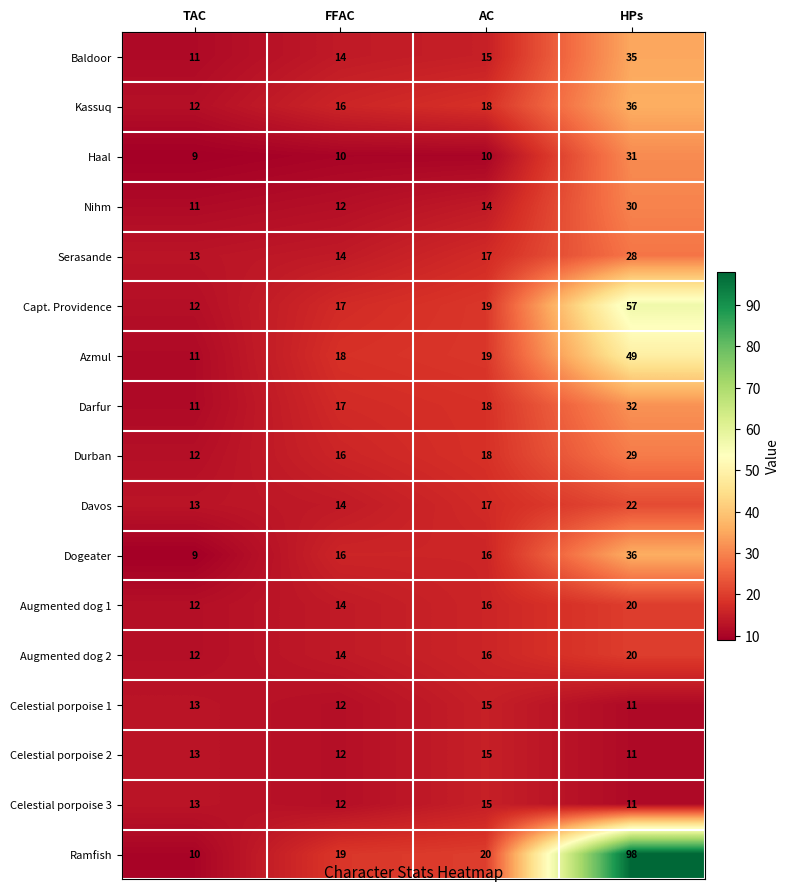

At how many categories does at least one series exceed 11?

4